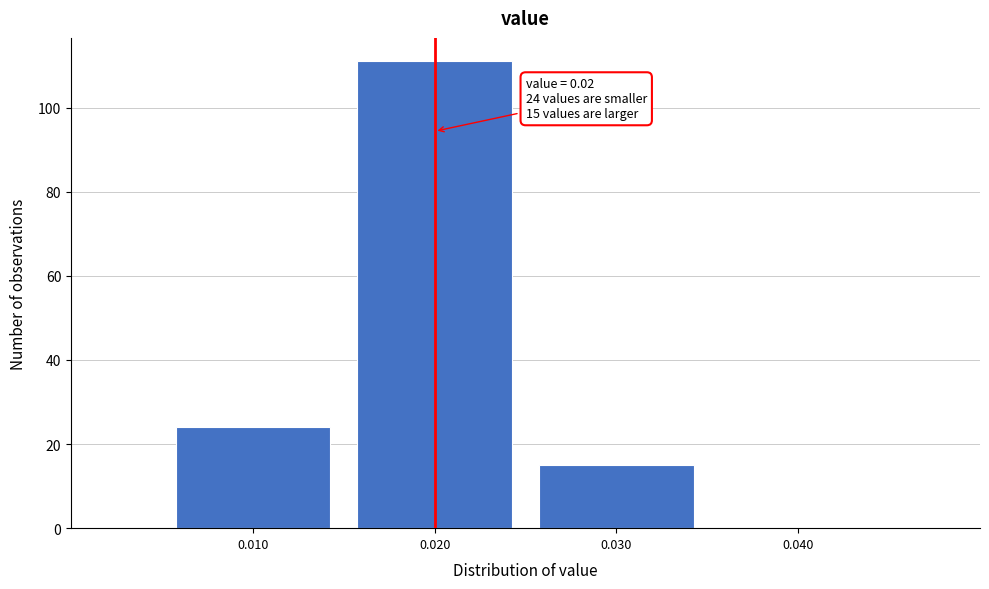

Which range on the x-axis has the tallest bar?

0.015 to 0.025